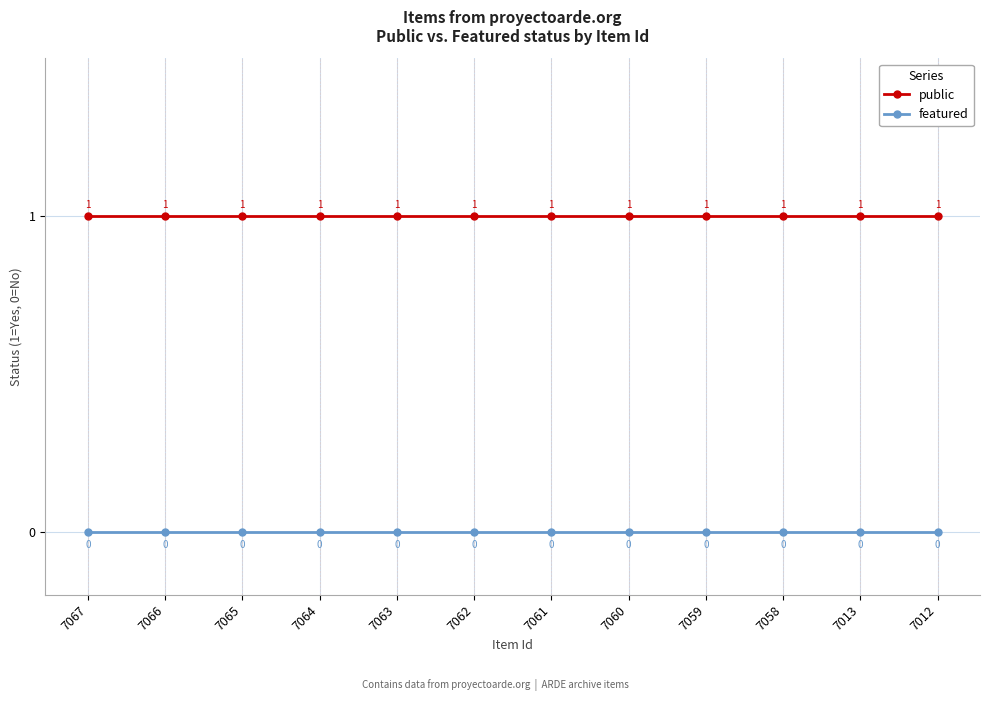

At how many categories does at least one series exceed 0?

12